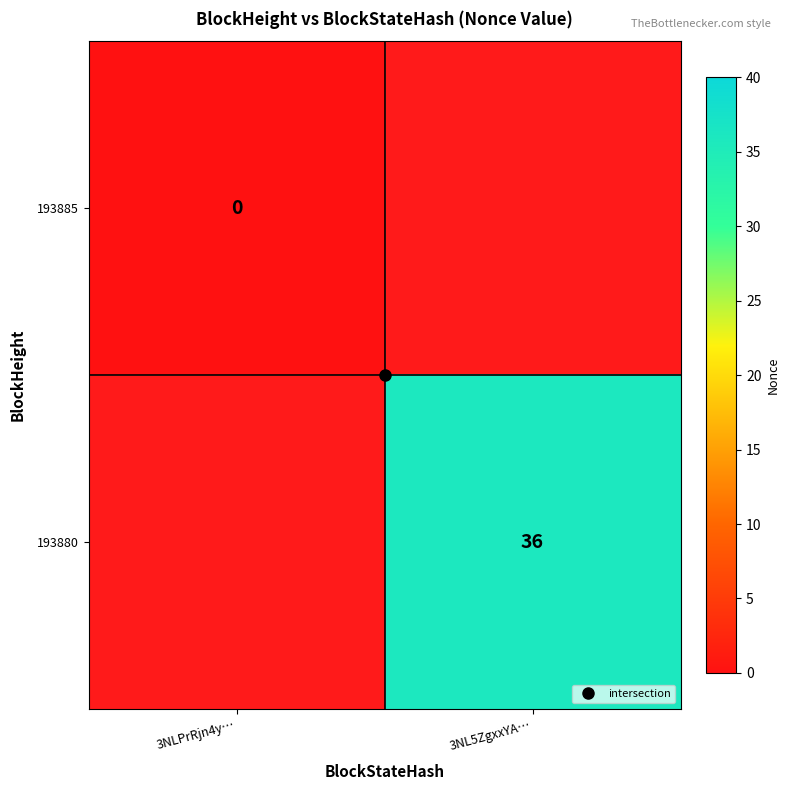

List the labels in order of 193885 value, smallest first.

3NLPrRjn4y…, 3NL5ZgxxYA…